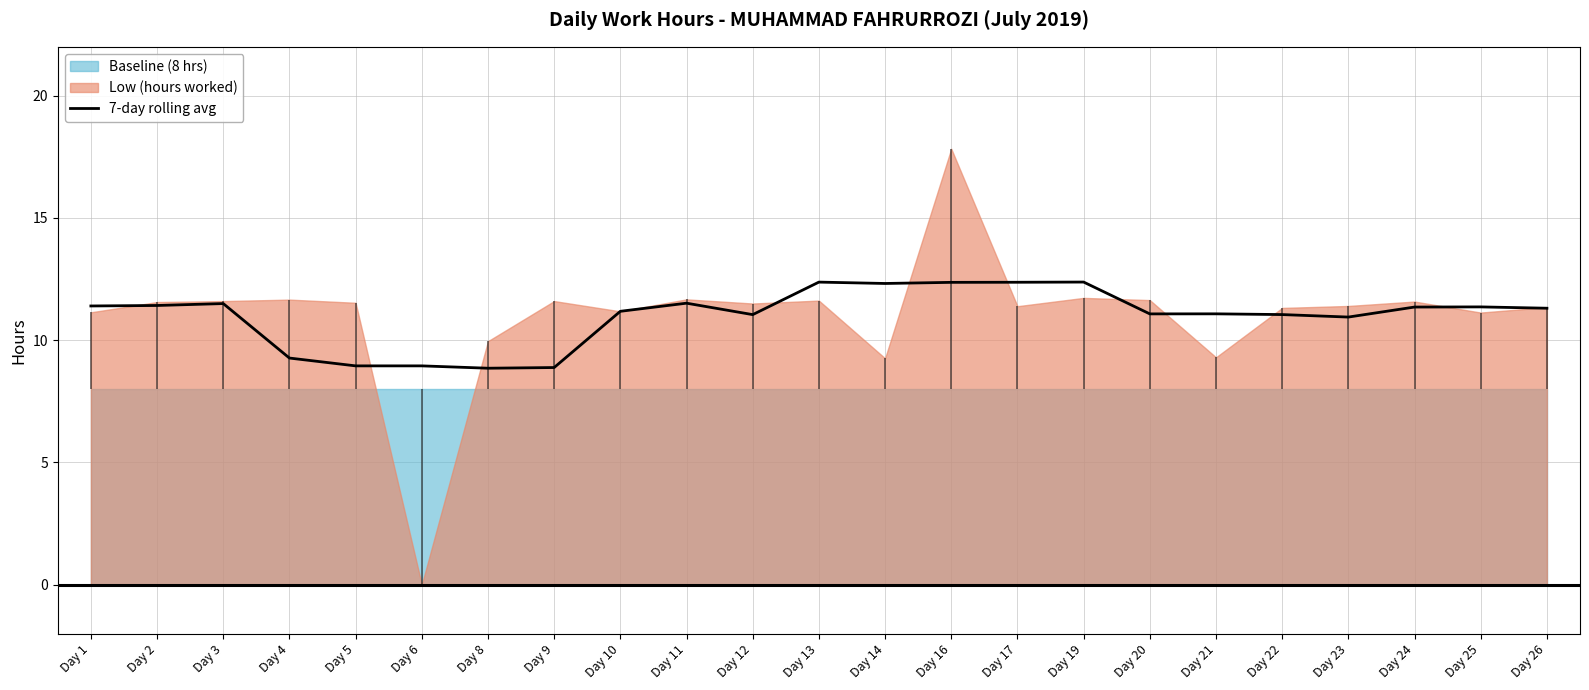

True or false: the data shows 5.7 at Day 19.

False